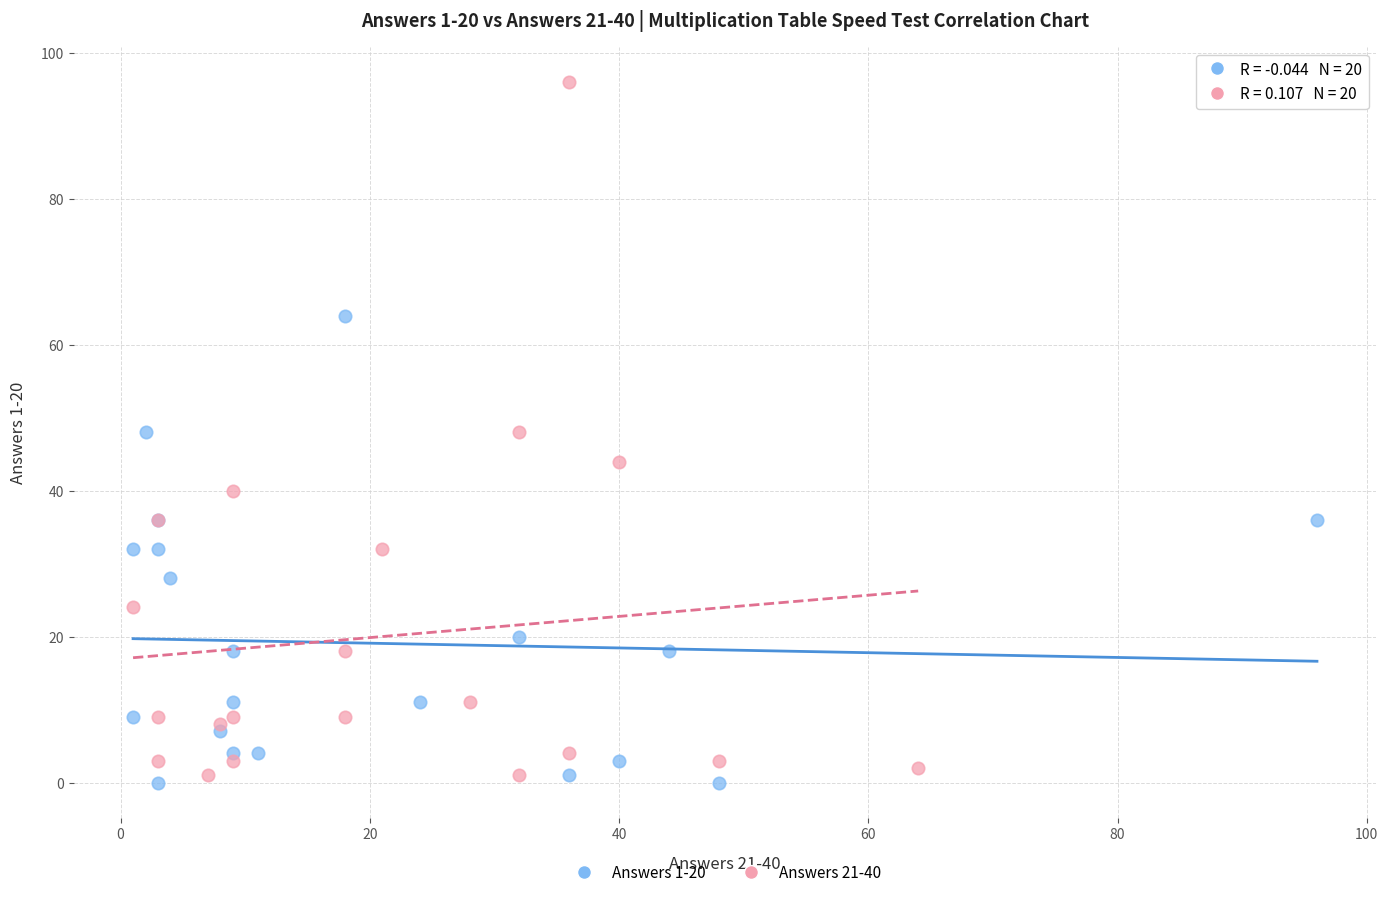

Which series contains the highest Y value?

Answers 21-40